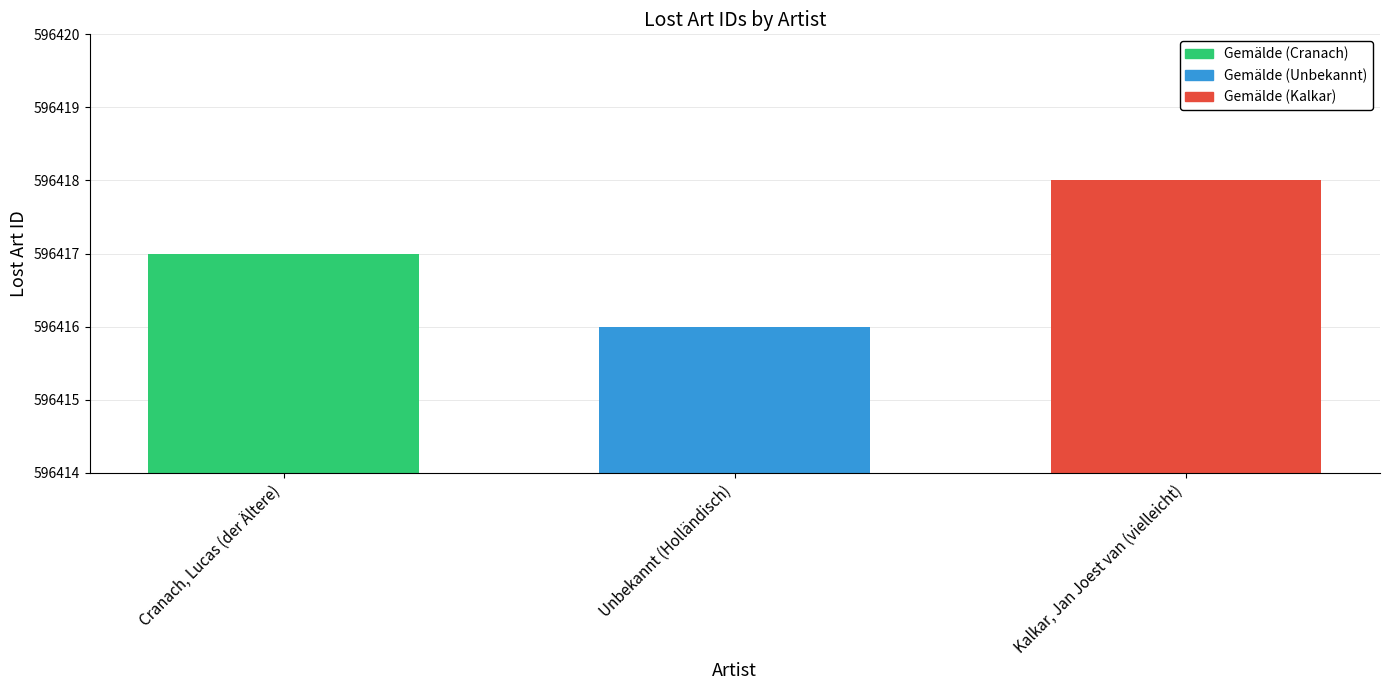

What is the difference between the values at Unbekannt (Holländisch) and Kalkar, Jan Joest van (vielleicht)?

2